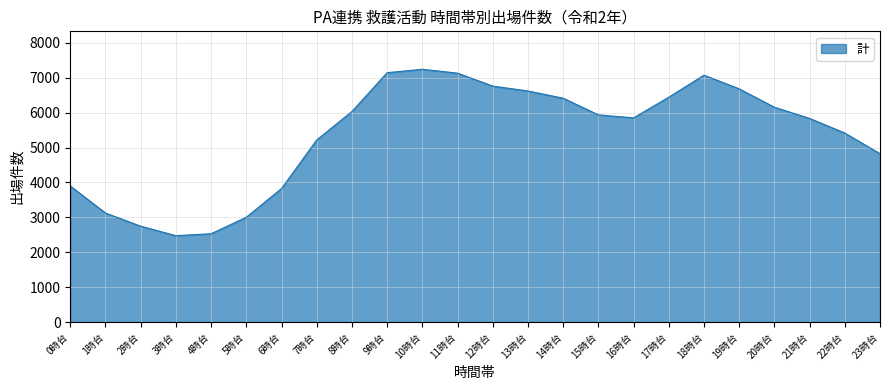

What is the greatest value displayed?

7245